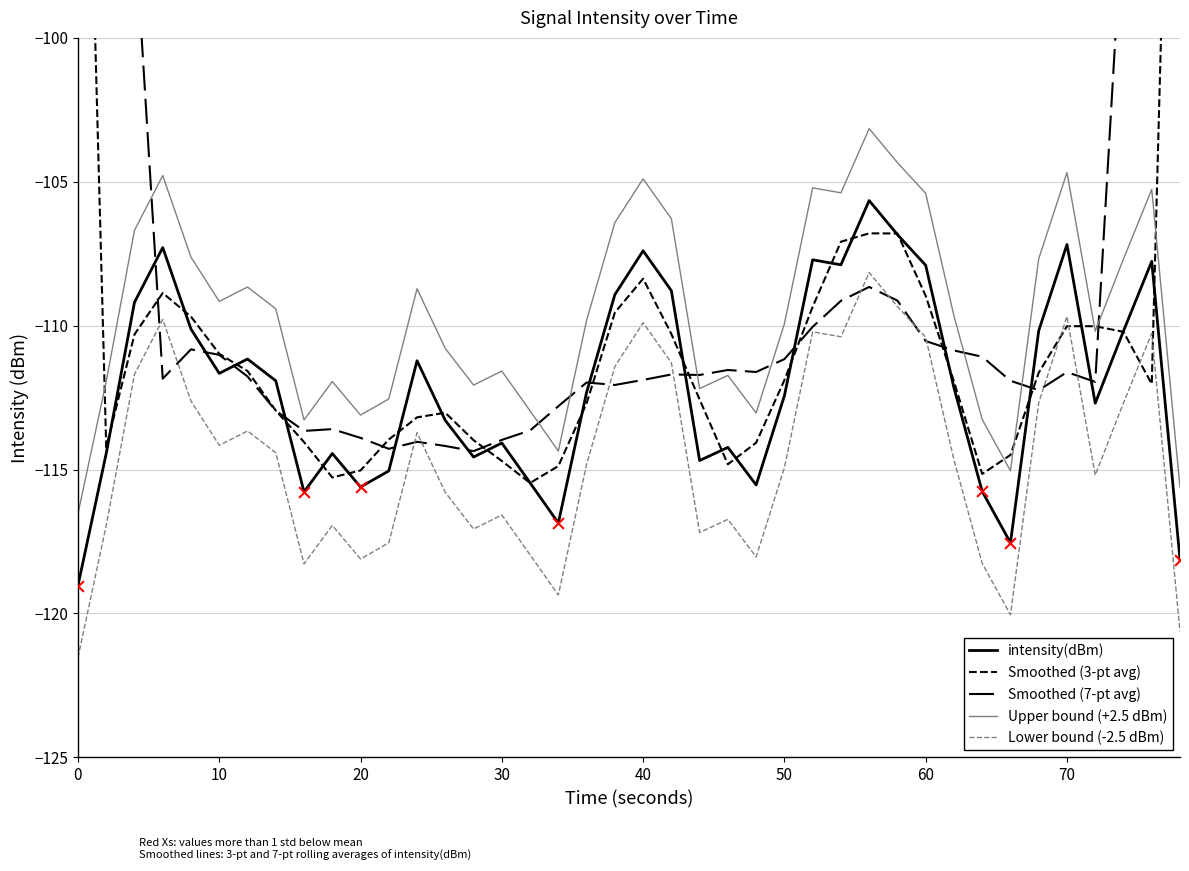

Which series has the largest total across all categories?

Smoothed (7-pt avg)